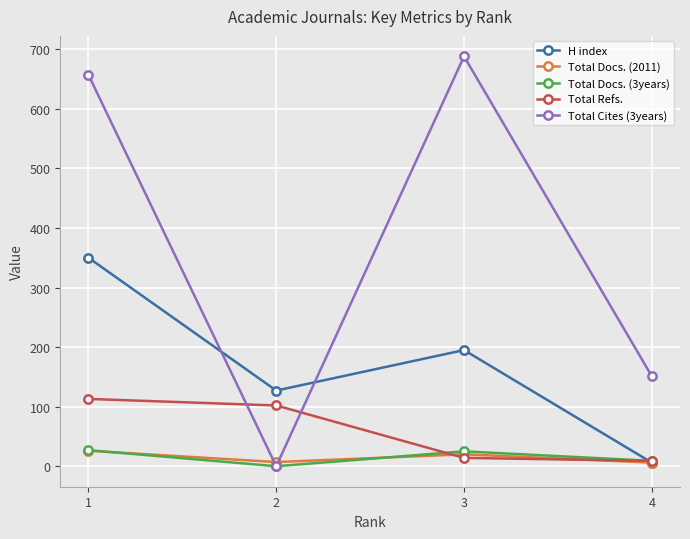

Which series has the widest spread of values?

Total Cites (3years)